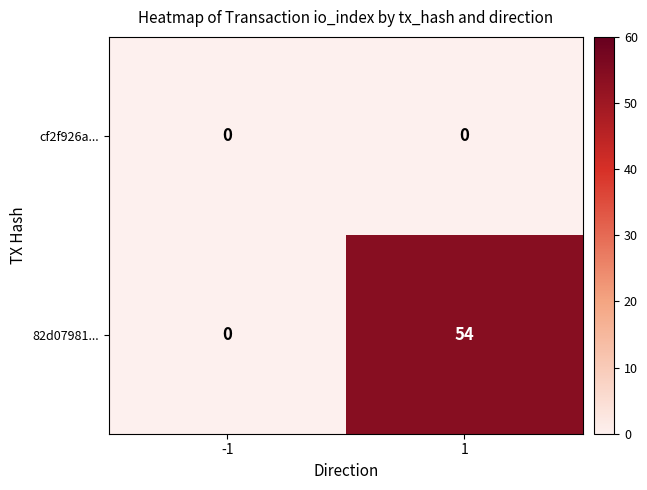

Rank the series by their average value, from highest to lowest.

82d07981..., cf2f926a...